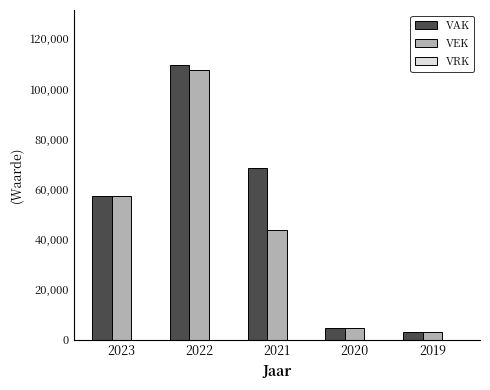

What is the average value of the VEK series?

43263